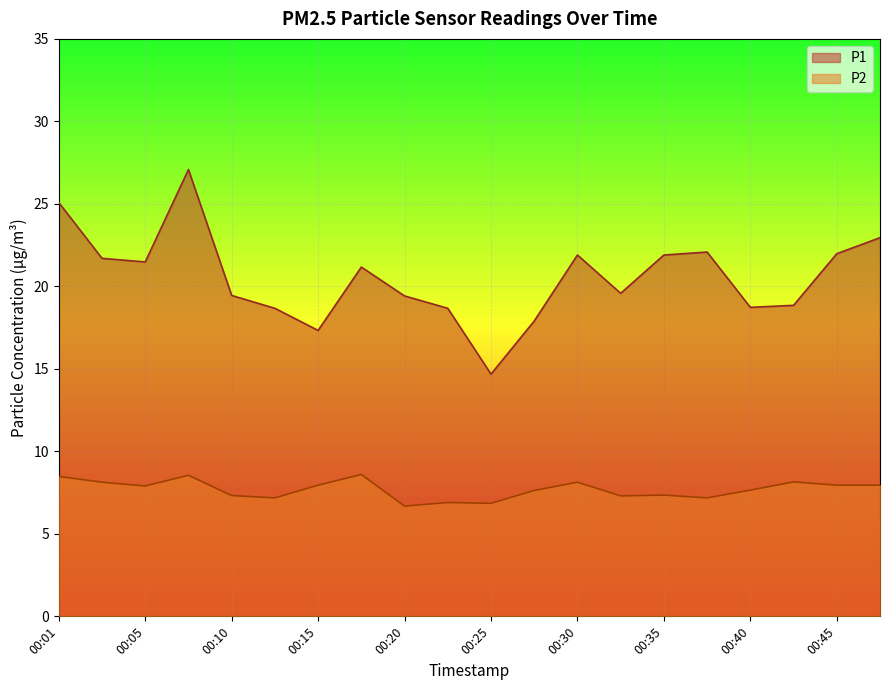

The value of P1 at 00:13 is 9.3. True or false?

False